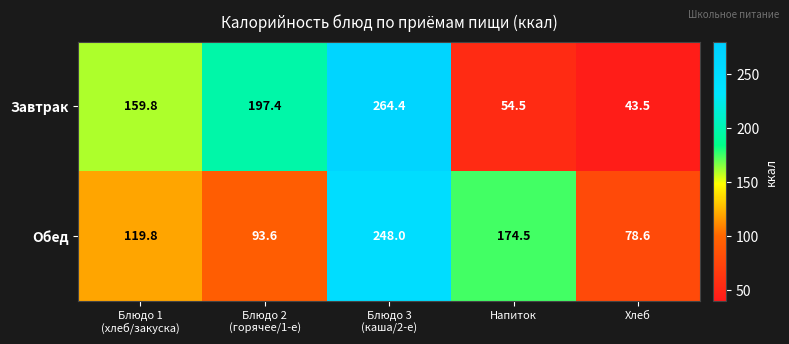

Is it true that Завтрак equals 89.7 at Напиток?

False